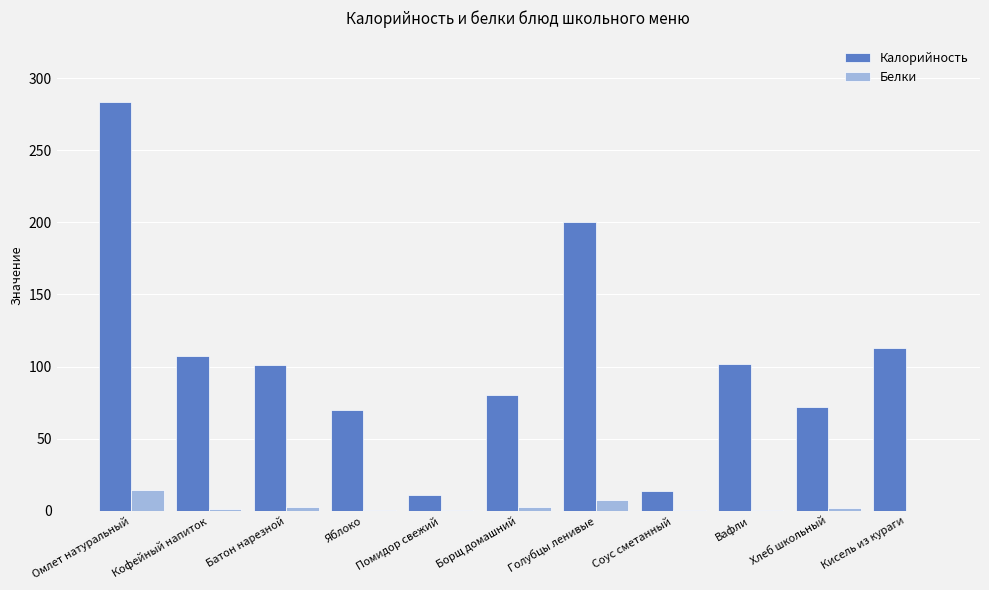

Which series has the largest range (max minus min)?

Калорийность